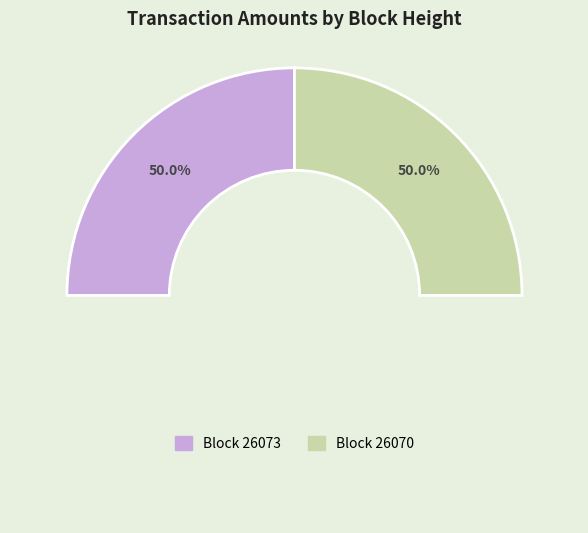

Is the sum of 26073 and 26070 greater than half?

Yes